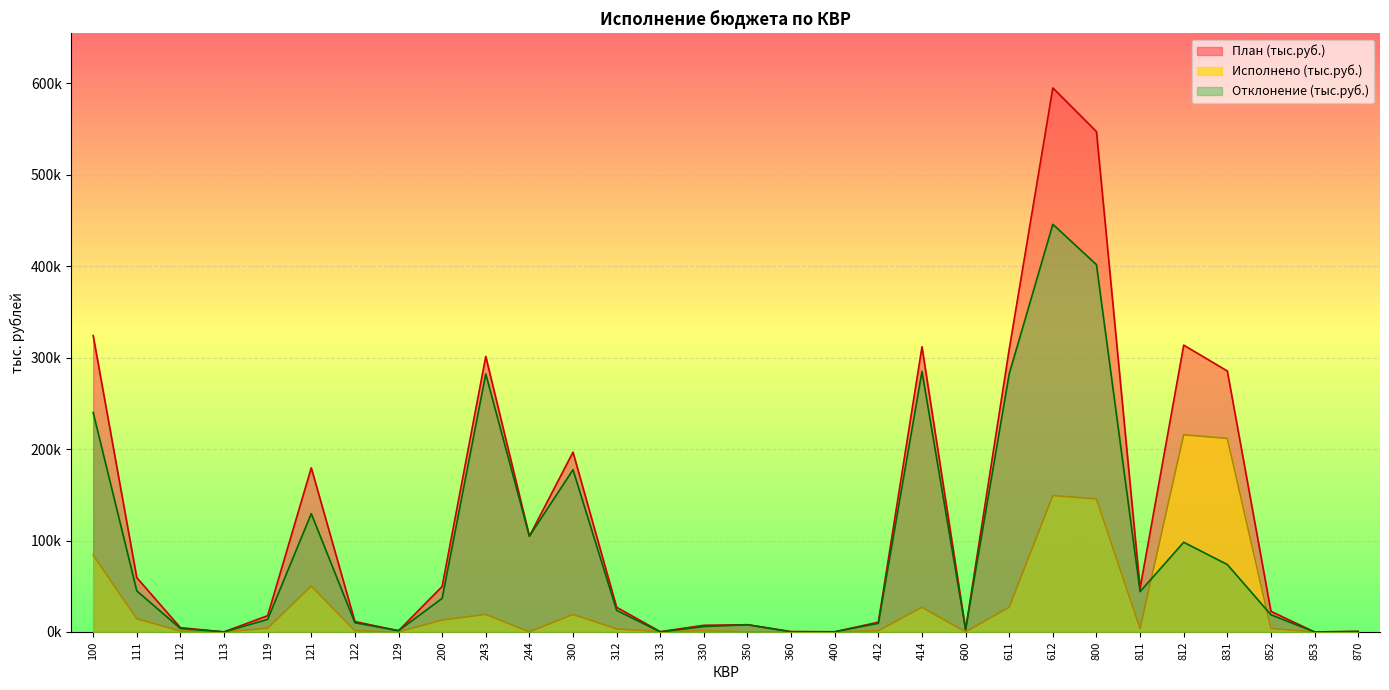

What is the difference between the maximum and minimum values in the План (тыс.руб.) series?

595032.1